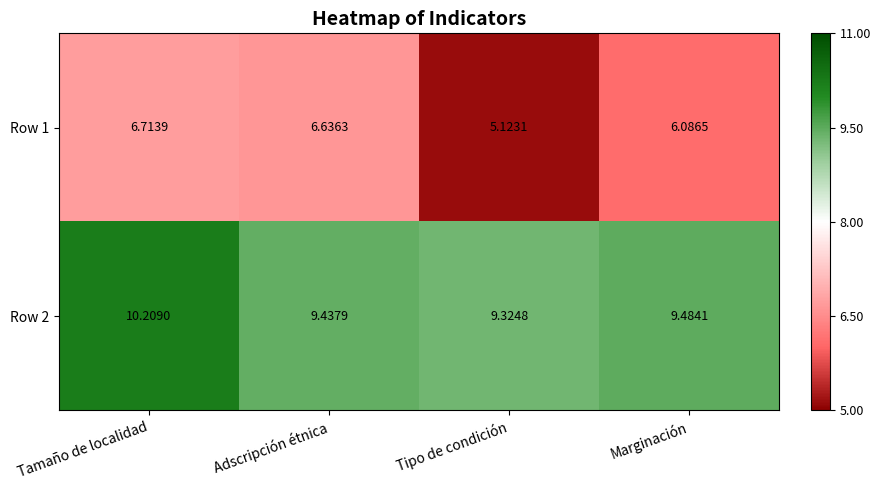

Where is Row 2 nearest to the value 9?

Tipo de condición